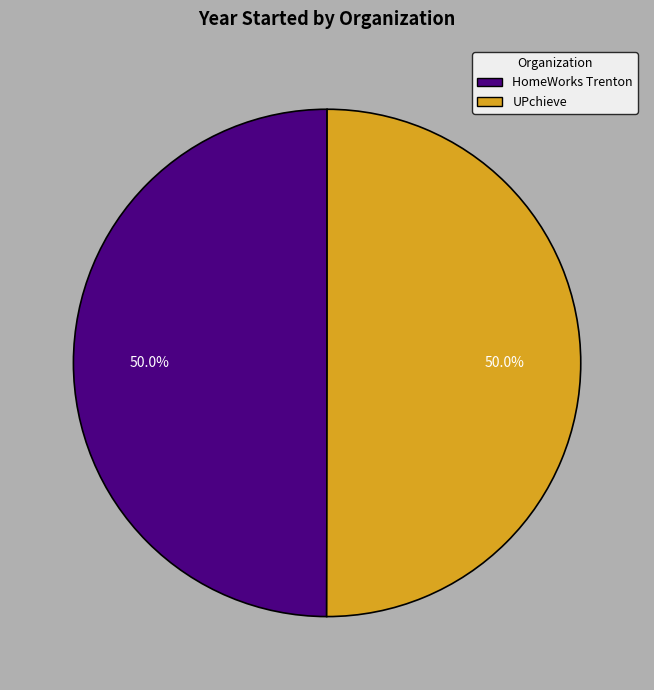

What is the ratio of the value at HomeWorks Trenton to the value at UPchieve?

1.0